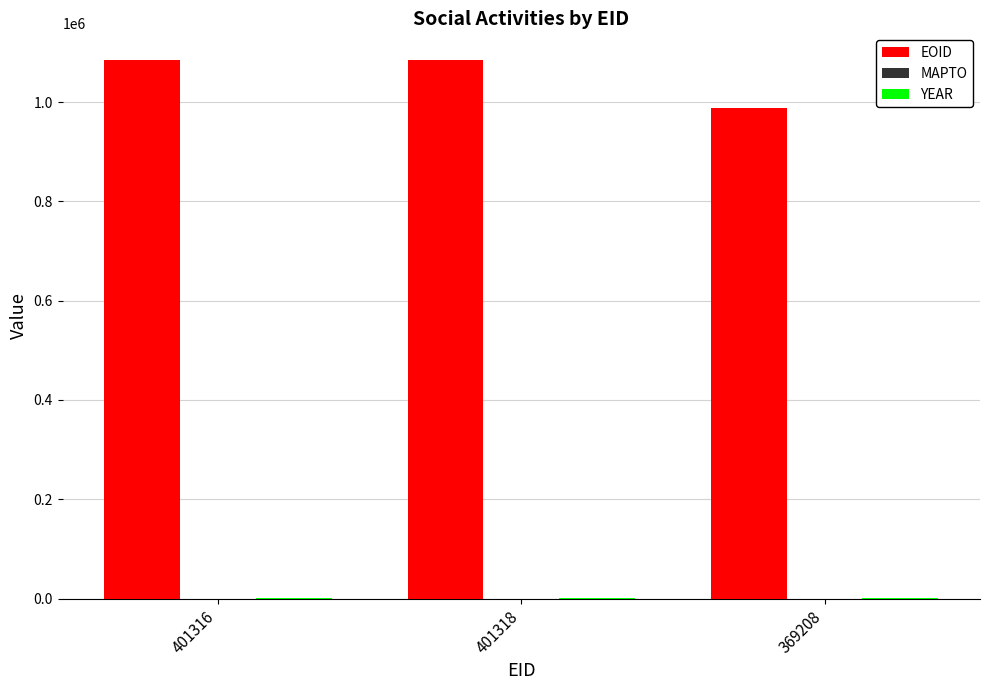

Which series has the widest spread of values?

EOID